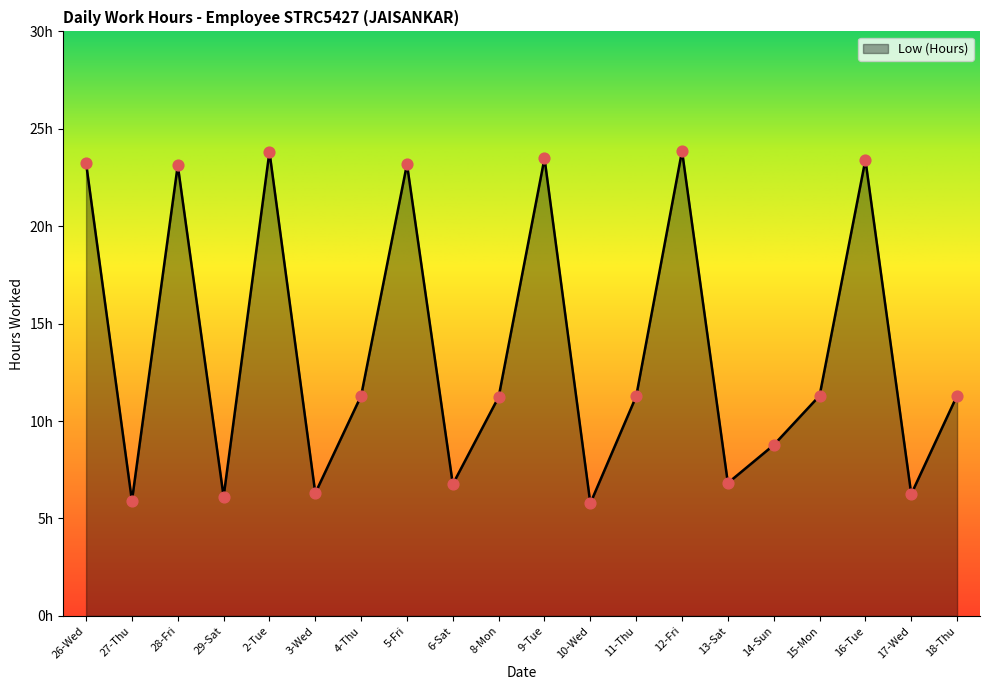

What is the change in value from 5-Fri to 6-Sat?

-16.4